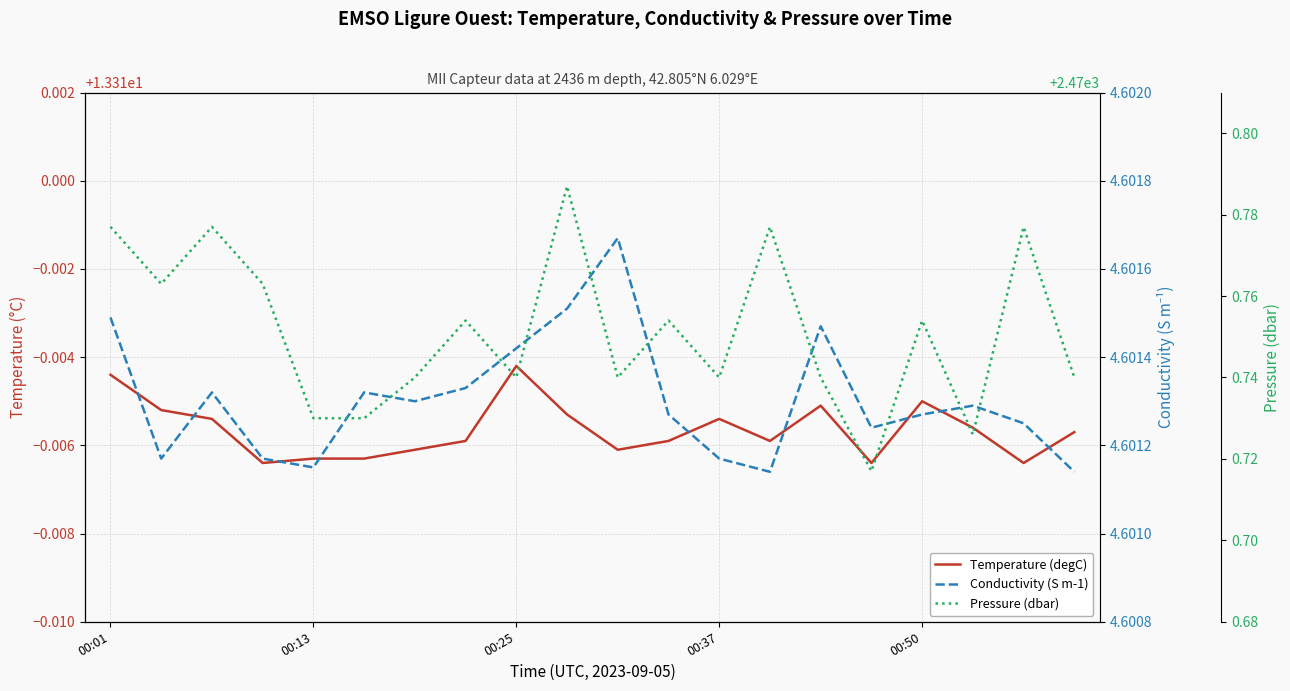

Which category has the highest value across all series?

9